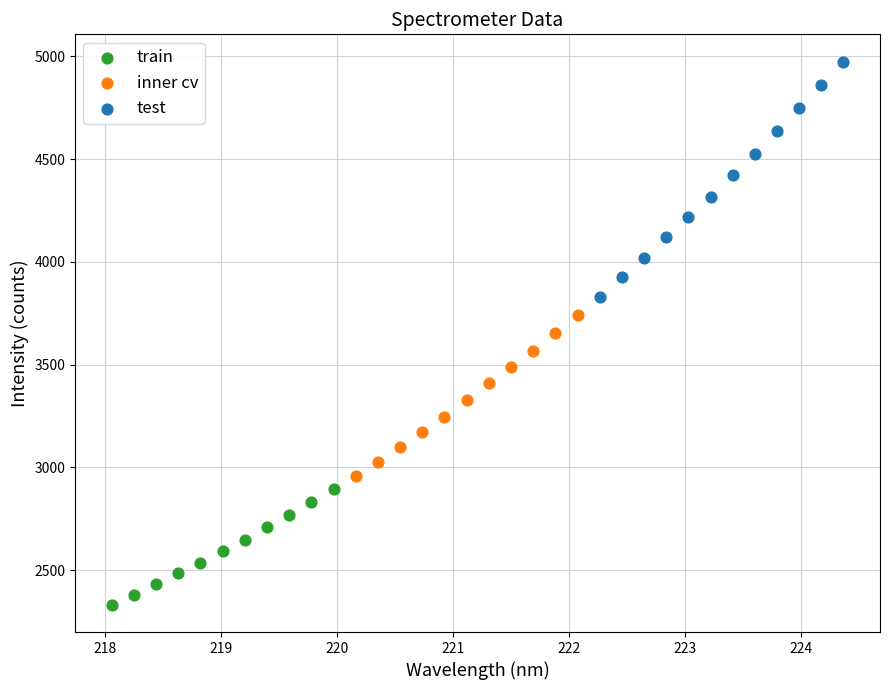

Which series contains the highest Y value?

test